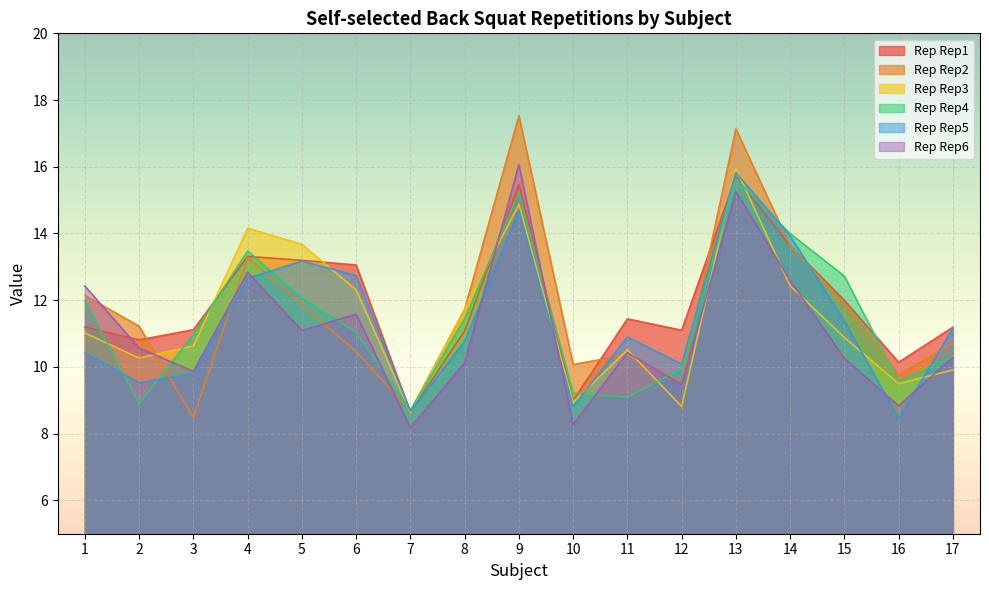

True or false: Self-selected_Back squat_Rep6 and Self-selected_Back squat_Rep4 intersect in this chart.

True